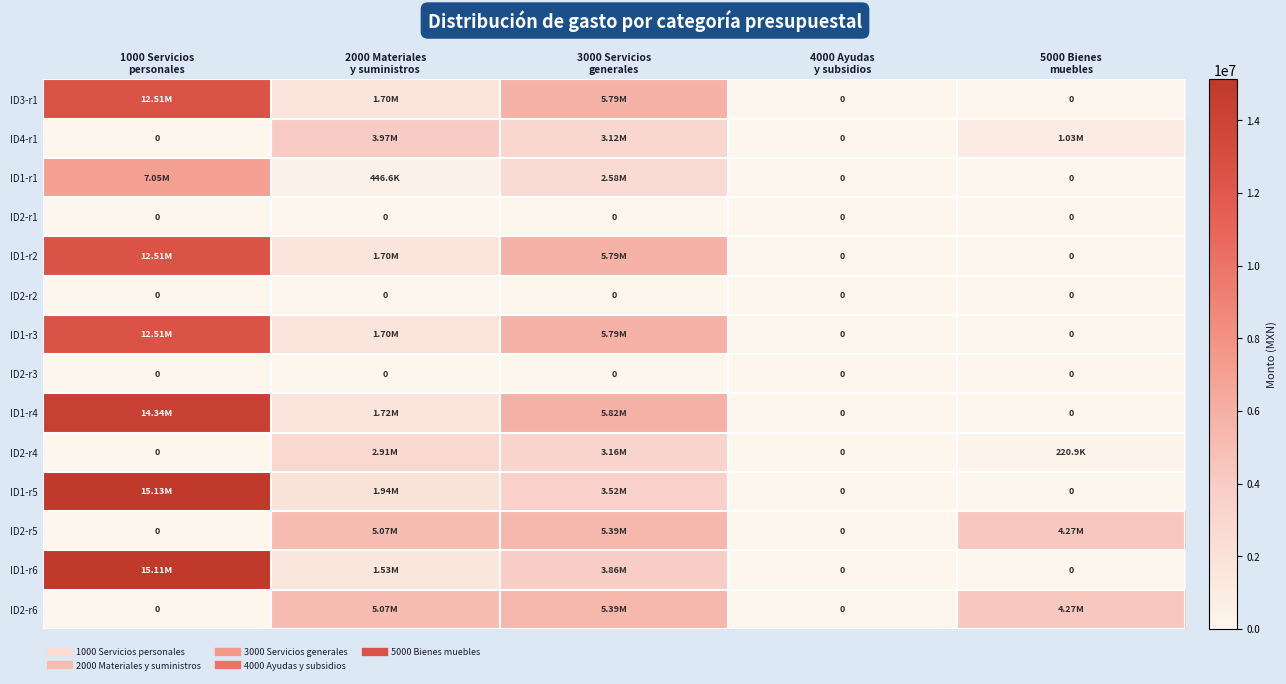

Which series has the widest spread of values?

ID1-r5